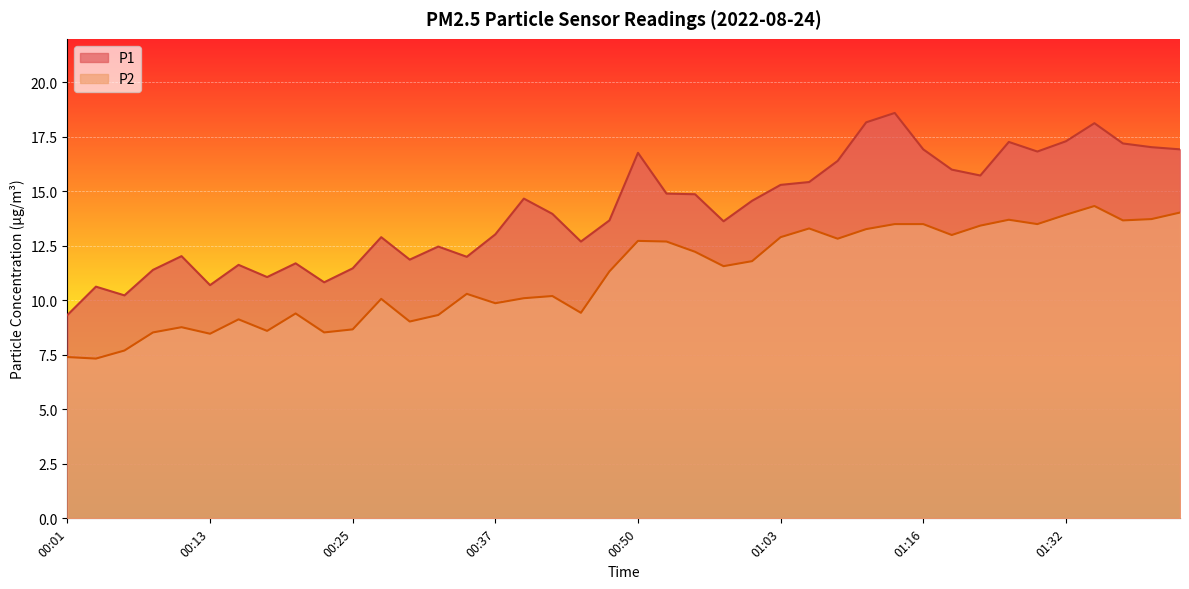

The P1 series shows 11.1 at 00:18. True or false?

True